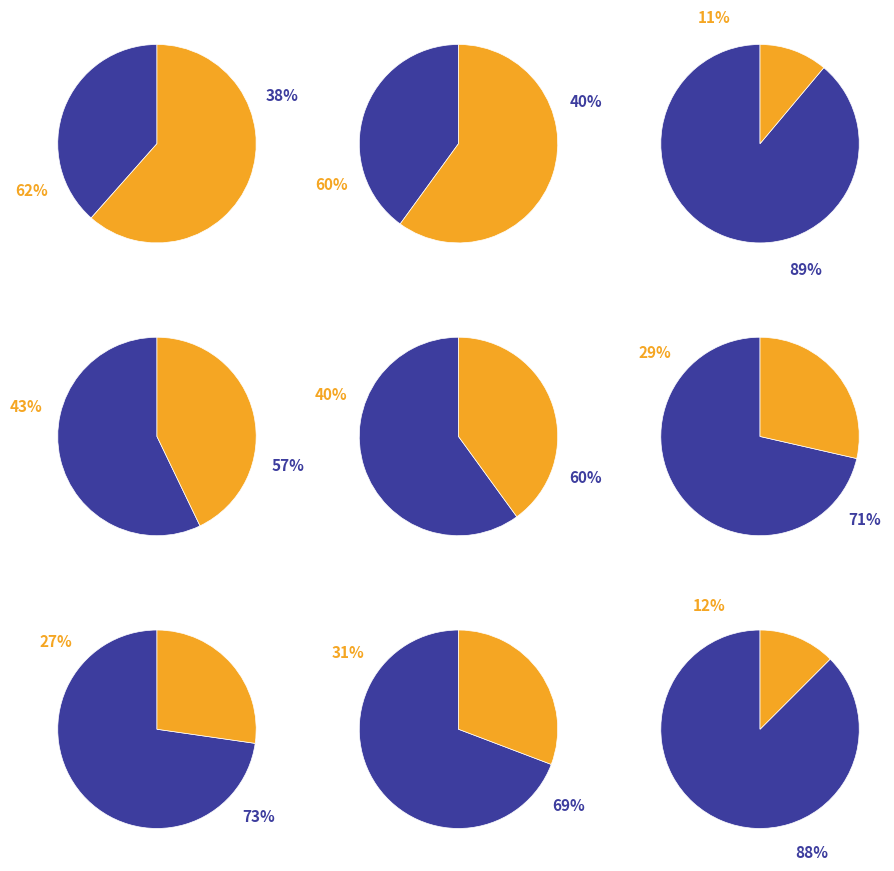

Which series has the largest range (max minus min)?

col_1_values